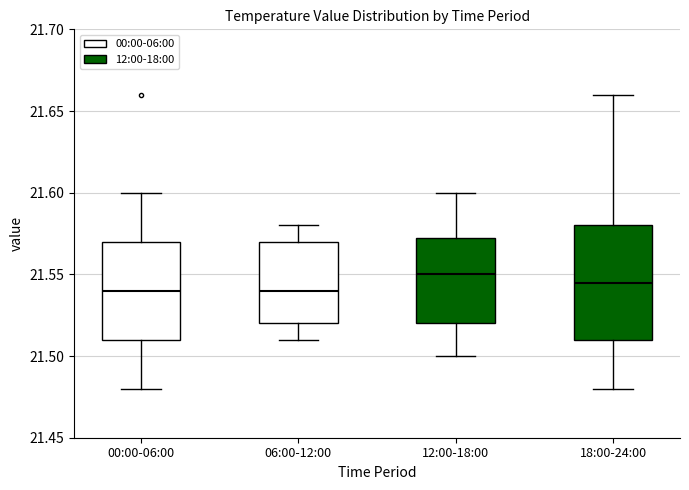

Where does the median line of the box for 18:00-24:00 sit on the y-axis? The values are not printed on the chart, so give them approximately, as read against the axis.

21.545